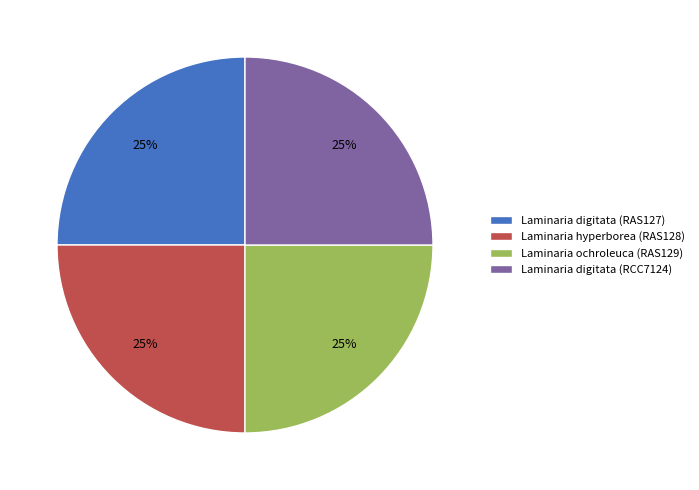

The Laminaria digitata (RCC7124) slice represents 10% of the pie. True or false?

False